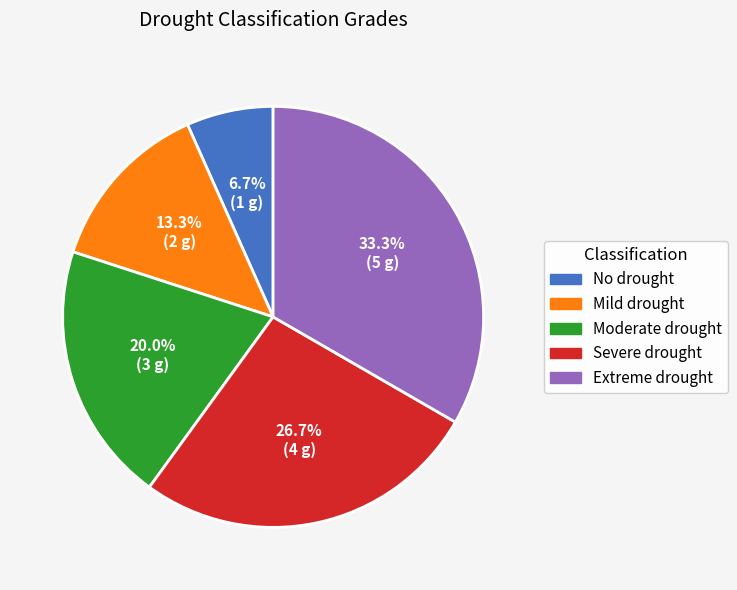

Is it true that Mild drought is 13% of the pie?

True